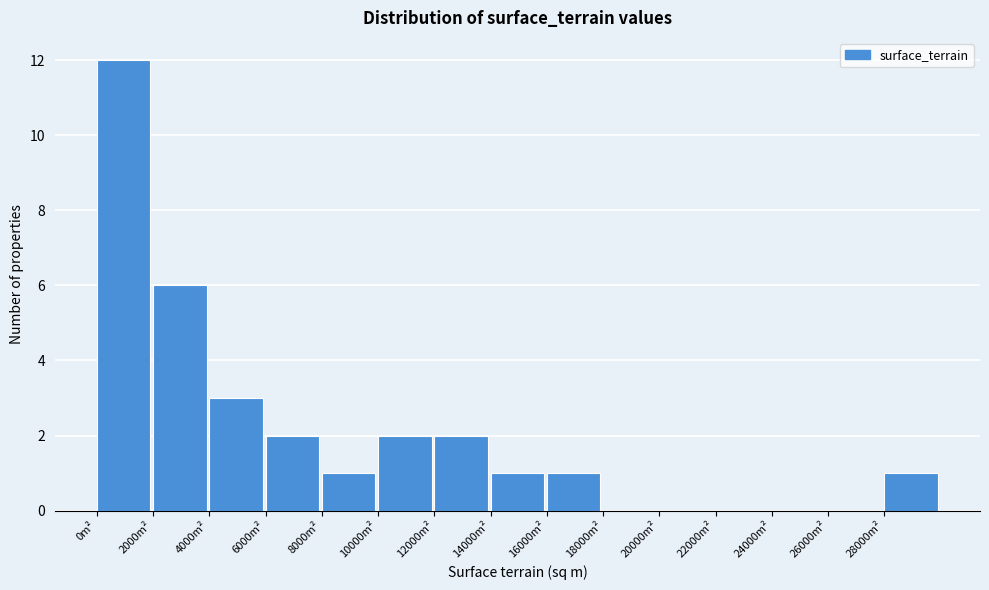

How tall is the bar that spans 10000 to 12000 on the x-axis? The values are not printed on the chart, so give them approximately, as read against the axis.

2